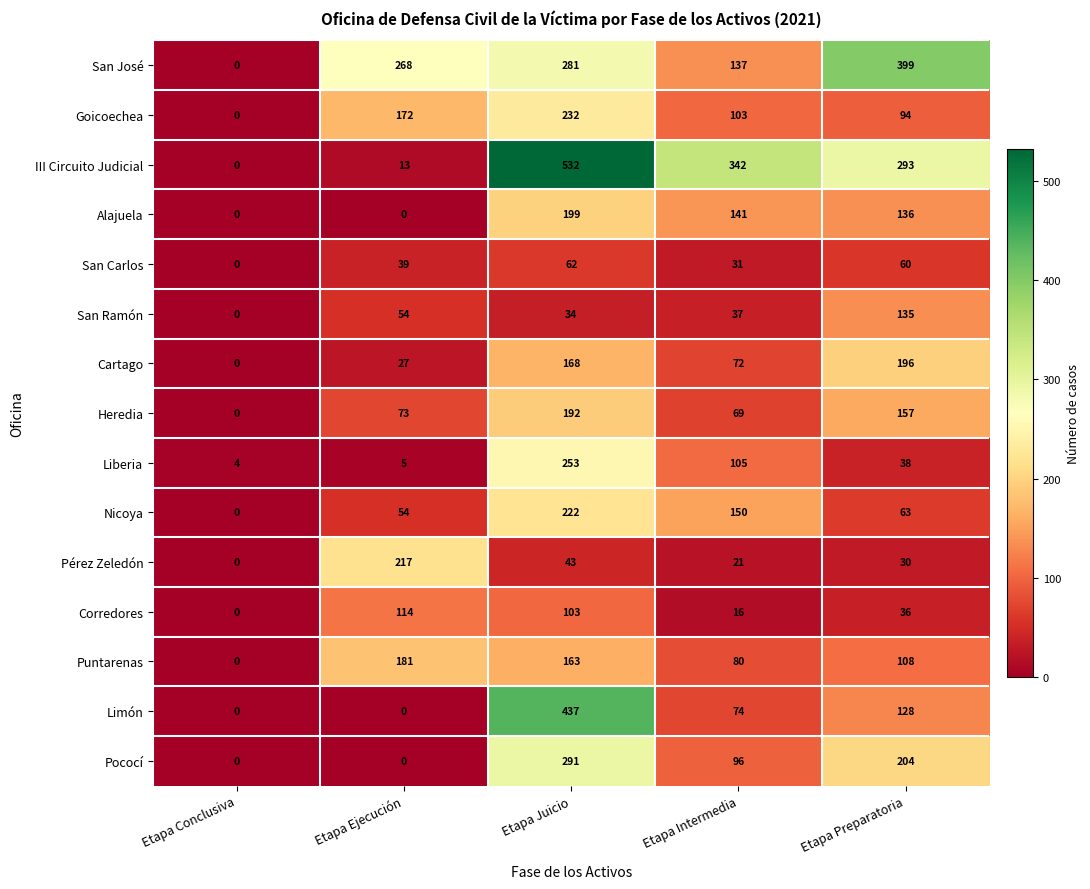

The Puntarenas series shows 108 at Etapa Preparatoria. True or false?

True